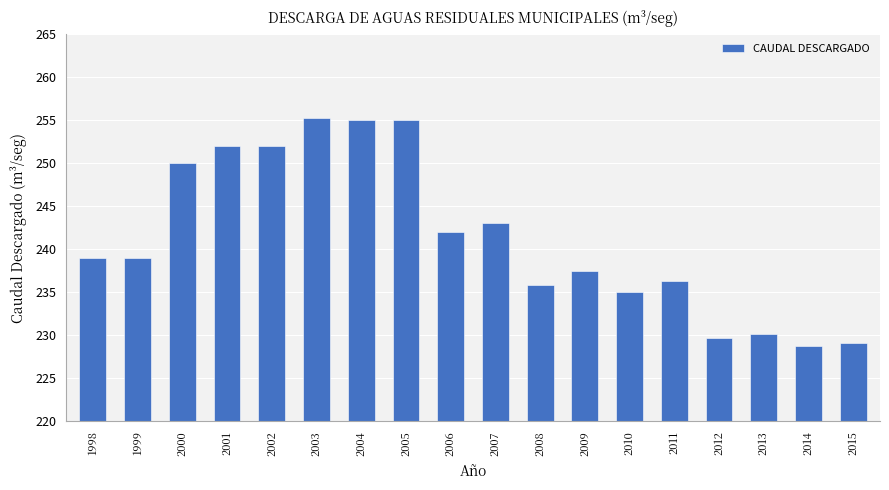

What is the smallest value displayed?

228.7